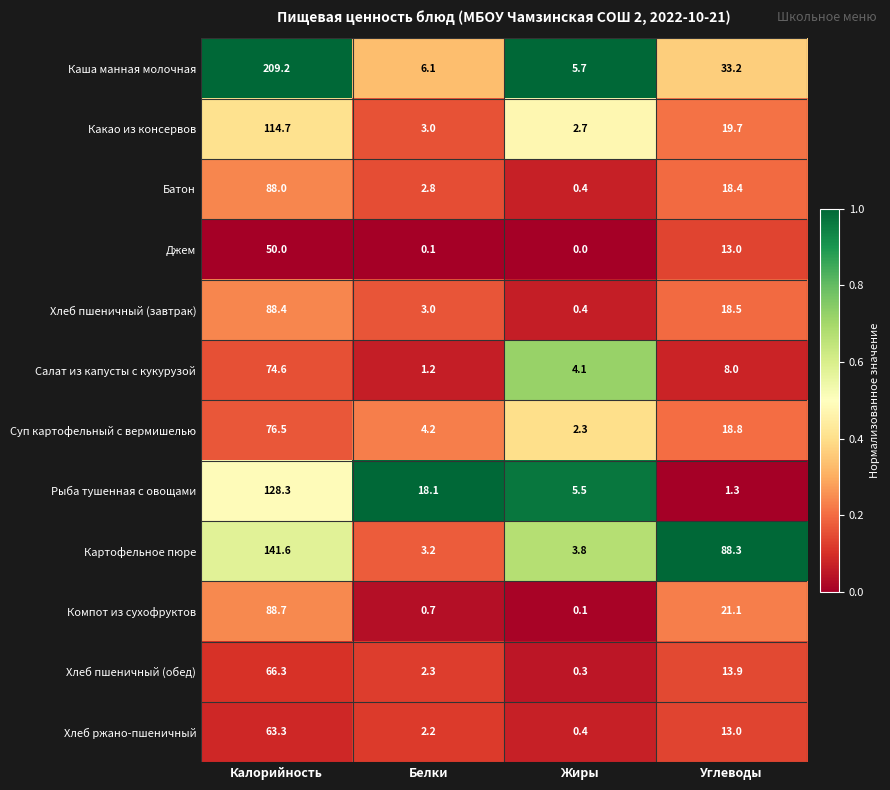

At which category does the chart reach its peak across all series?

Калорийность